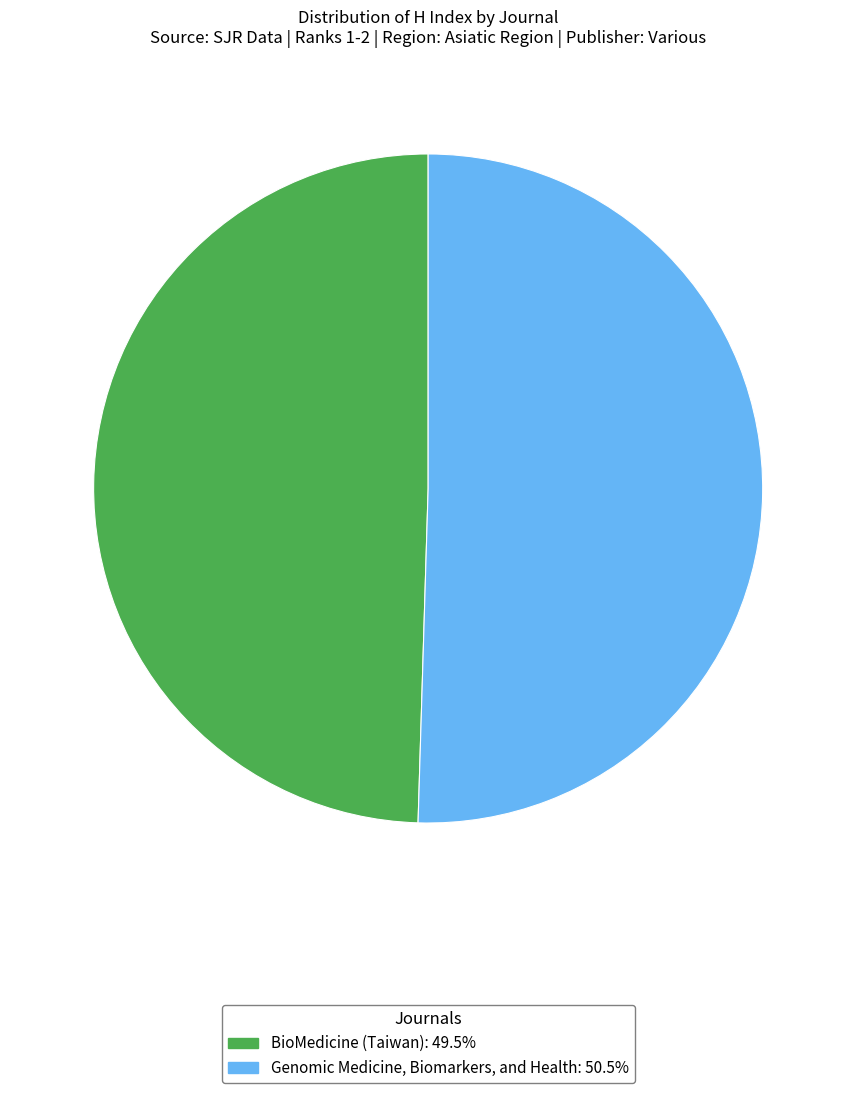

Approximately how many times larger is the value at BioMedicine (Taiwan) compared to Genomic Medicine, Biomarkers, and Health?

1.0